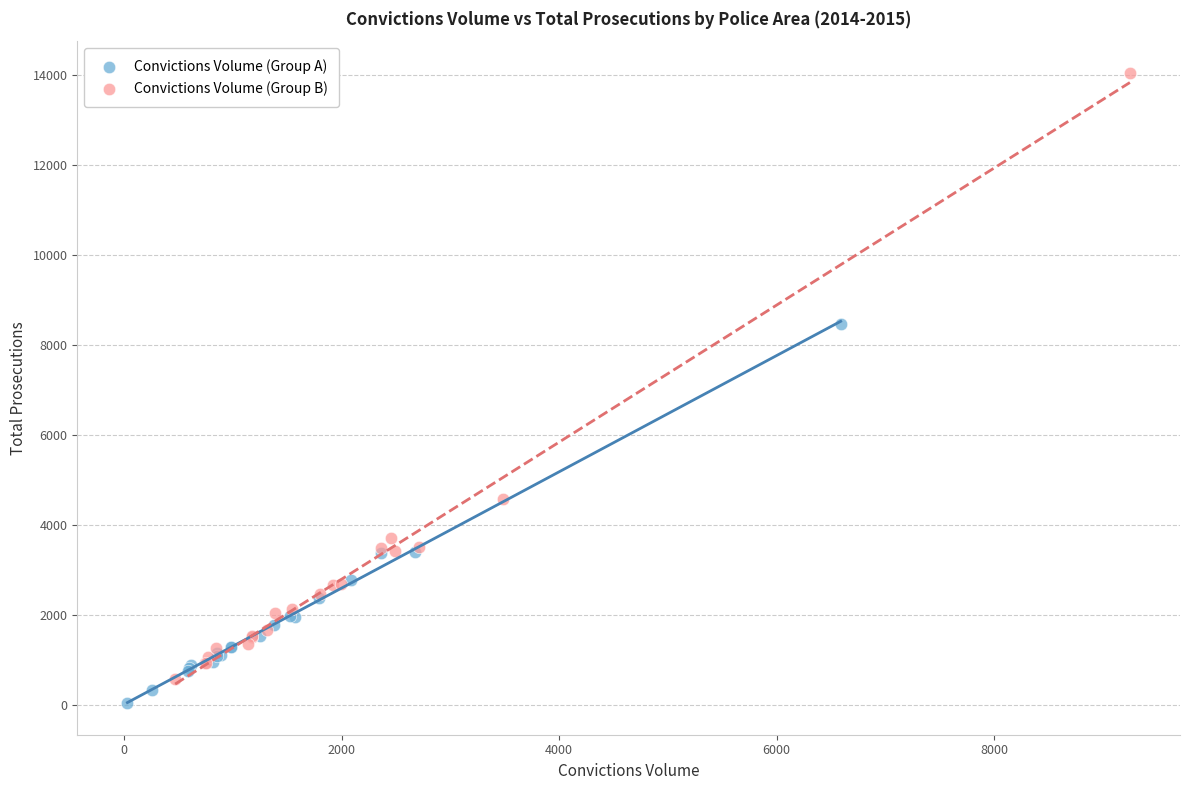

Which series reaches the minimum Y coordinate?

Convictions Volume (Group A)